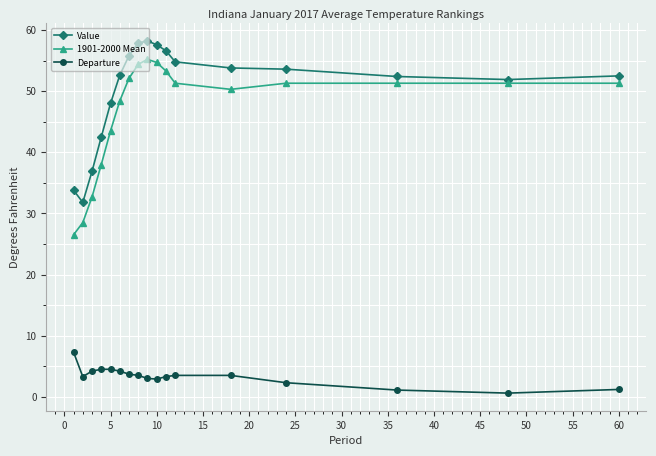

What is the greatest value displayed?

58.2